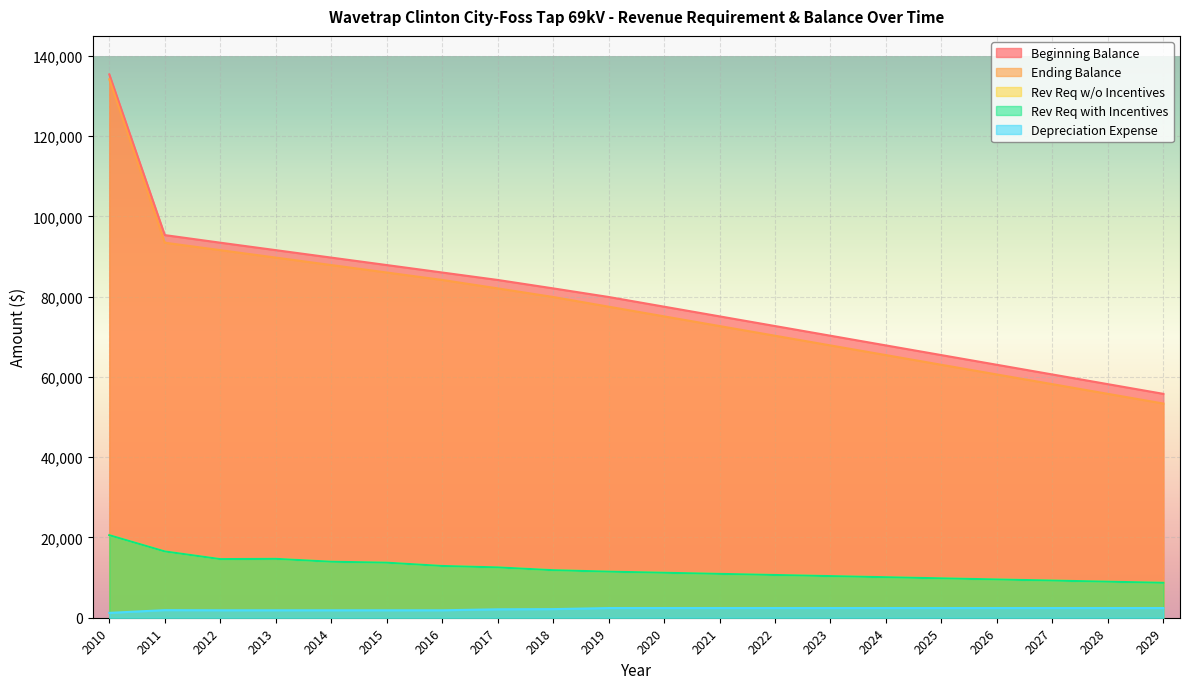

What is the value of the Beginning Balance point at the 10th from the left?

79933.2